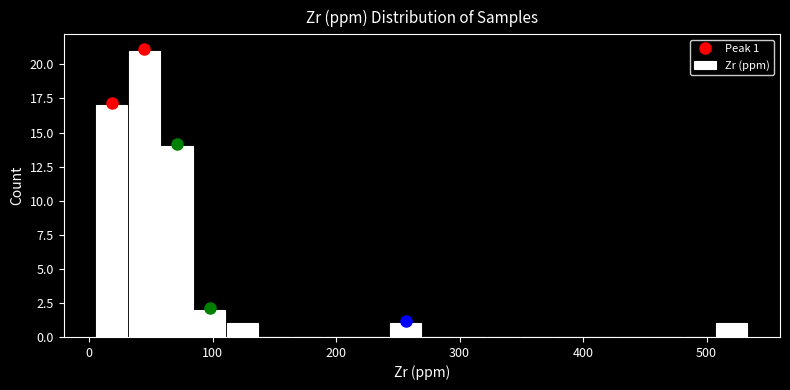

Read against the x-axis, roughly where is the centre of the tallest bar?

40